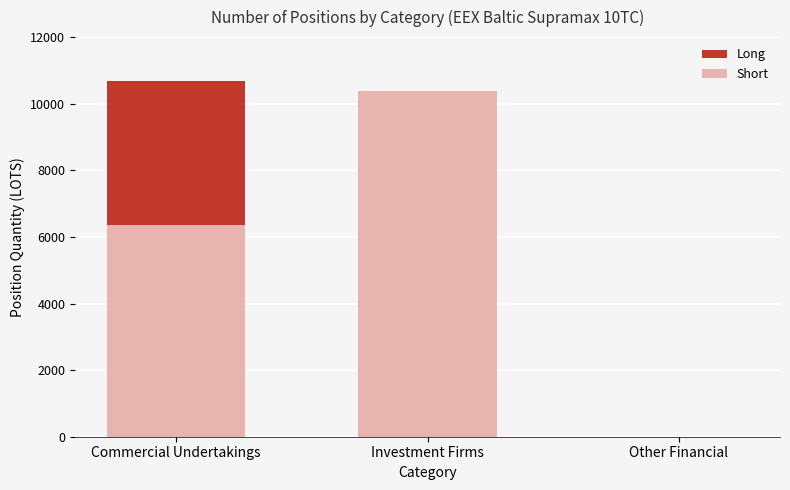

What is the sum of all Short values?

16753.0